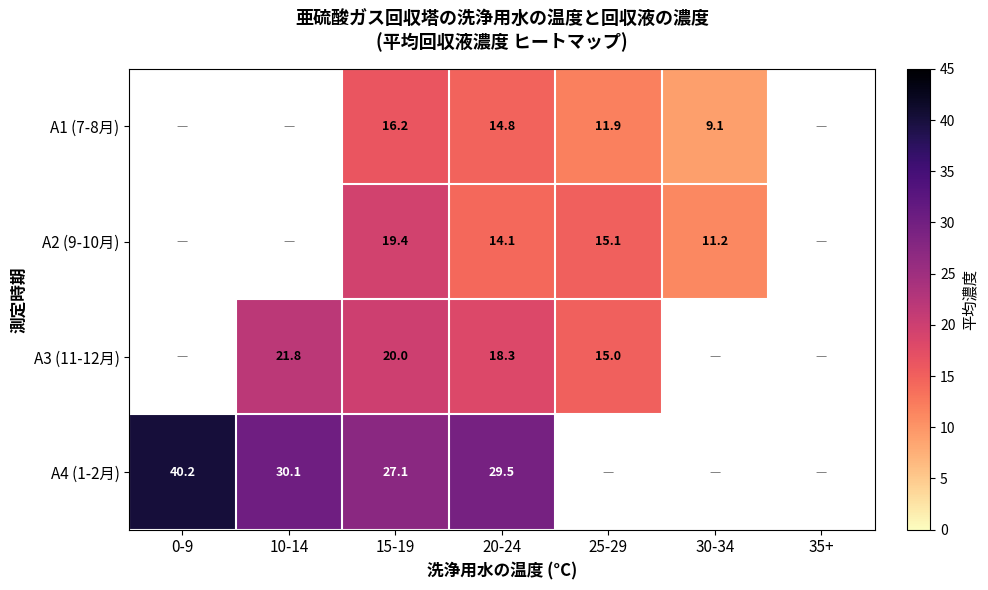

The value of A2 (9-10月) at 25-29 is 4.7. True or false?

False